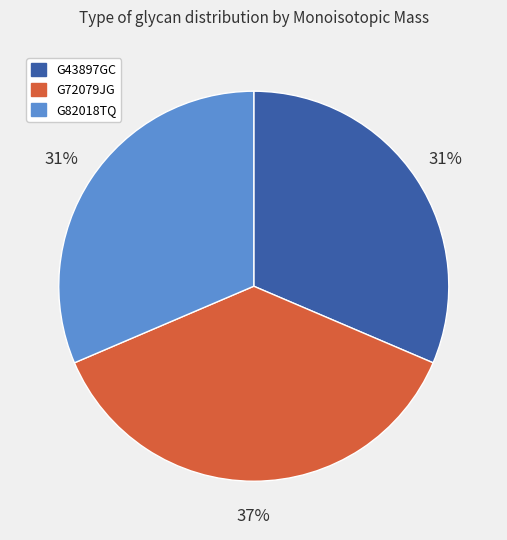

How many slices are in this pie chart?

3